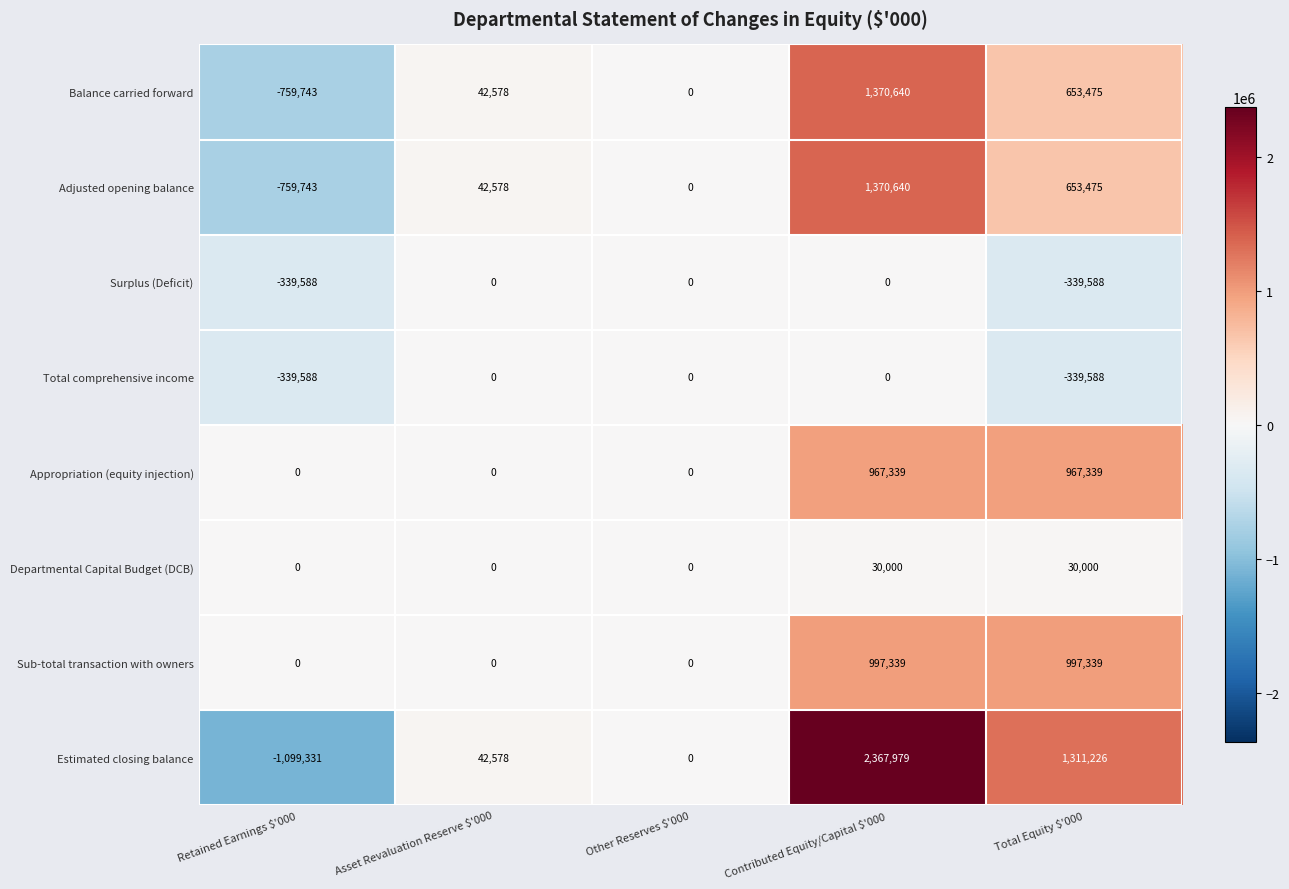

What is the difference between the maximum and minimum values in the Surplus (Deficit) series?

339588